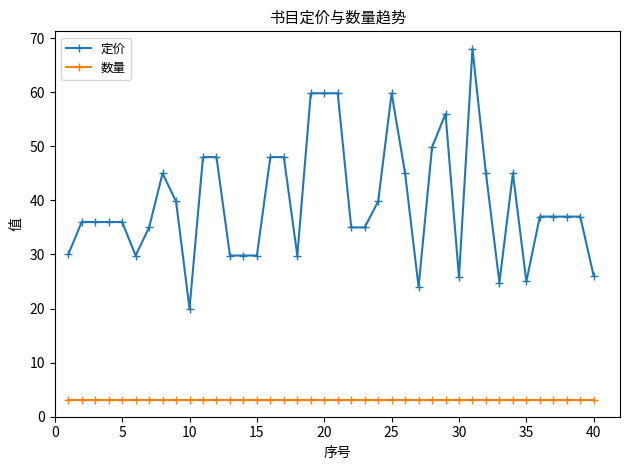

At how many categories does at least one series exceed 27?

34